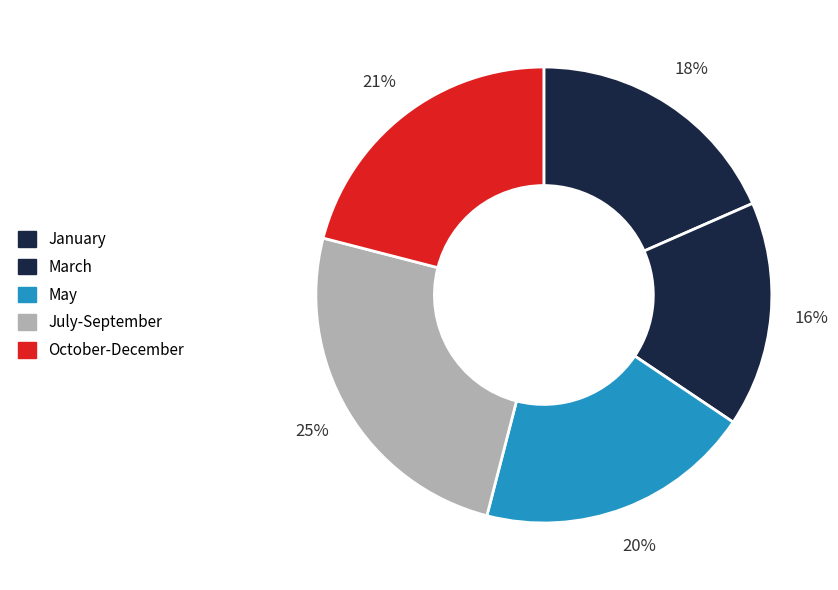

What is the largest slice in the pie chart?

July-September